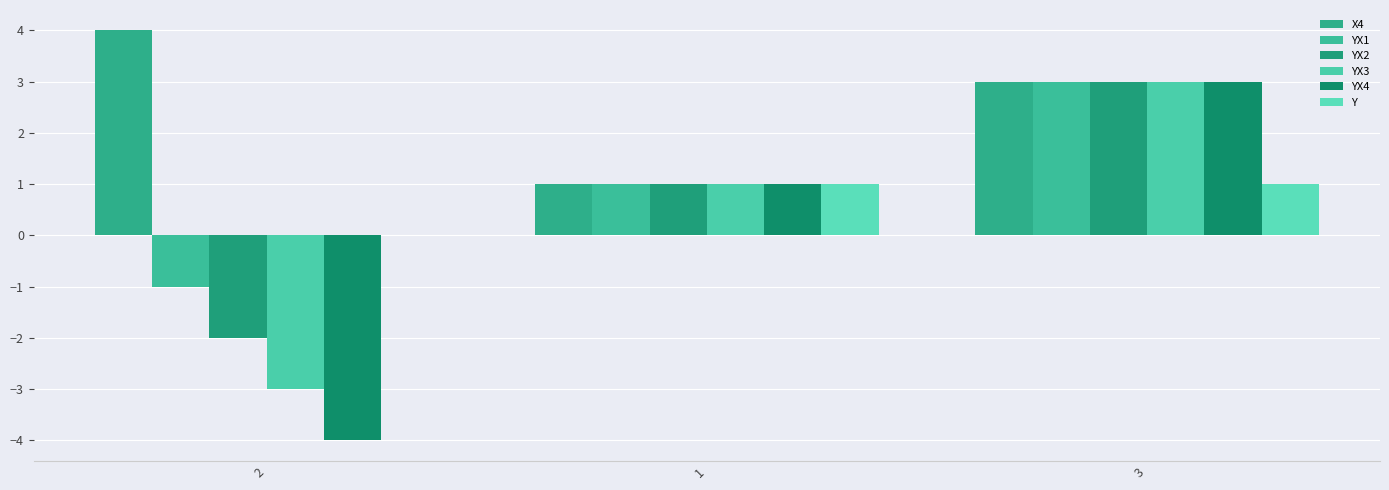

Reading left to right, transcribe all the data shown in this chart.

X4: 2=4	1=1	3=3
YX1: 2=-1	1=1	3=3
YX2: 2=-2	1=1	3=3
YX3: 2=-3	1=1	3=3
YX4: 2=-4	1=1	3=3
Y: 2=0	1=1	3=1